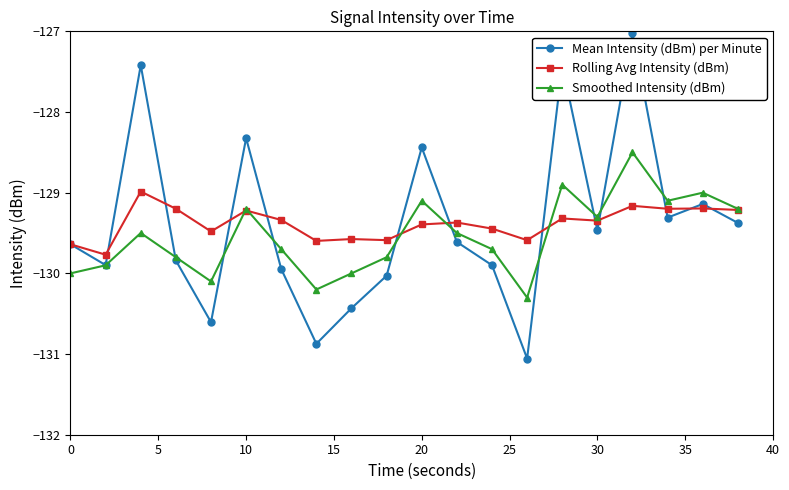

In Mean Intensity (dBm) per Minute, how many points are lower than both neighbors (excluding endpoints)?

6